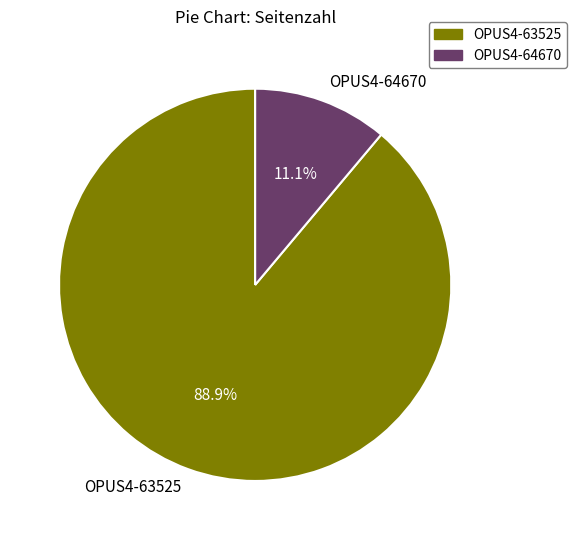

Which has a higher value, OPUS4-63525 or OPUS4-64670?

OPUS4-63525